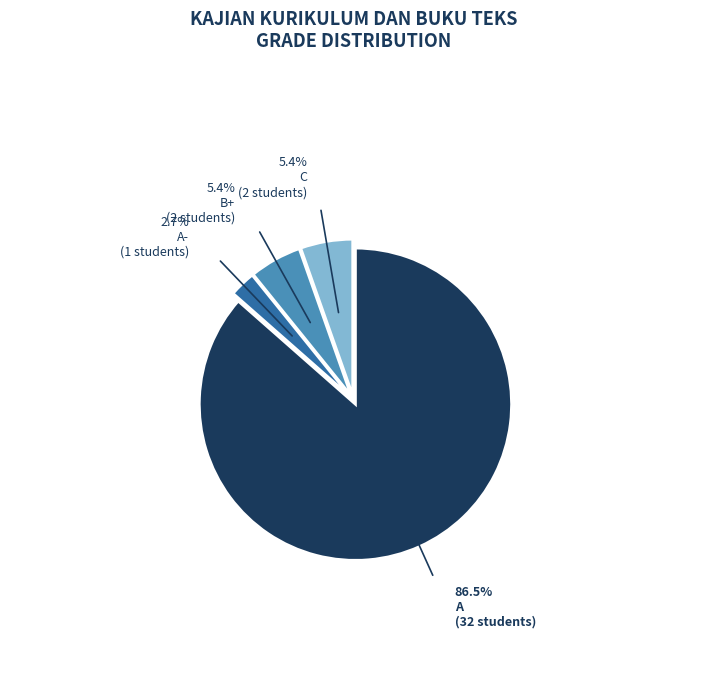

What percentage do A- and C together represent?

8.1%